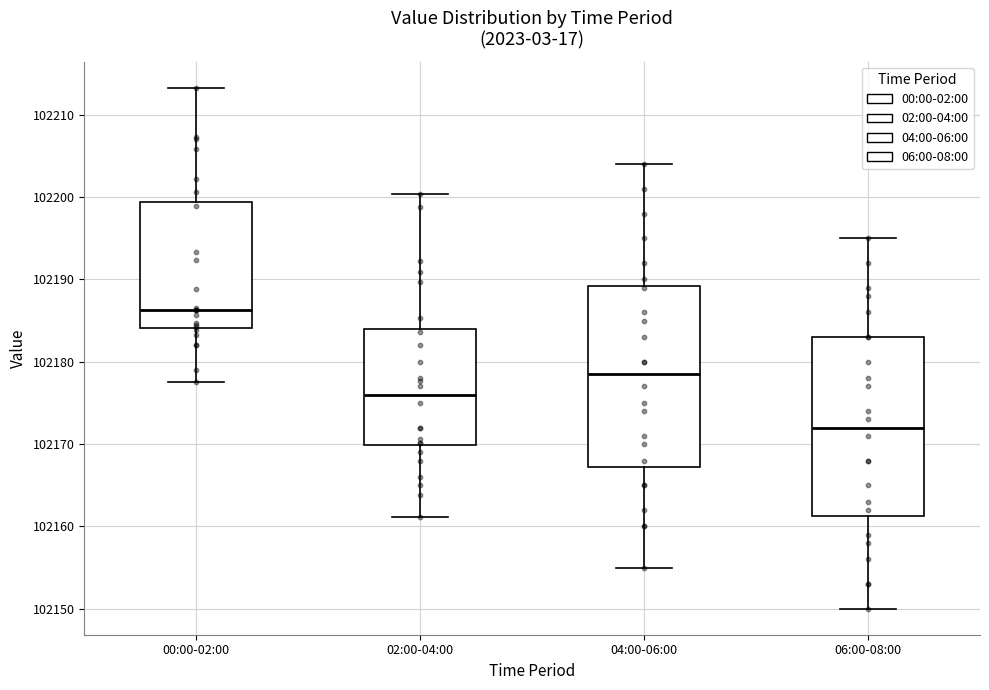

Where does the upper whisker of the box for 00:00-02:00 end on the y-axis? The values are not printed on the chart, so give them approximately, as read against the axis.

102213